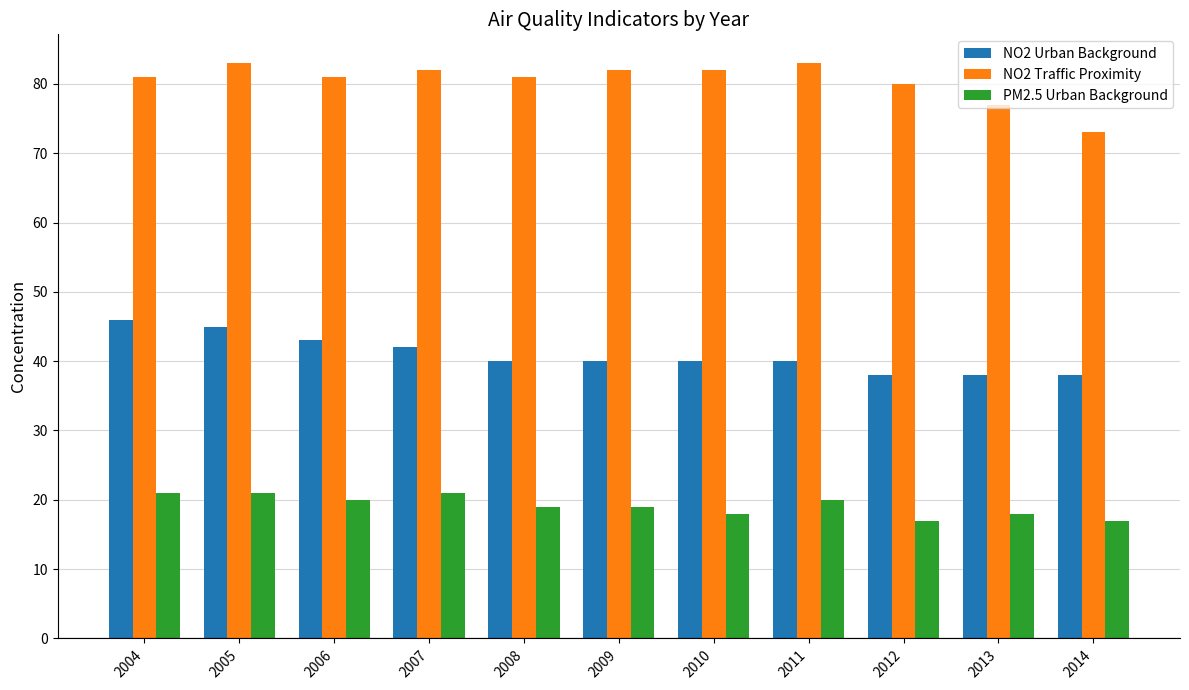

The value of NO2 Traffic Proximity at 2008 is 129. True or false?

False